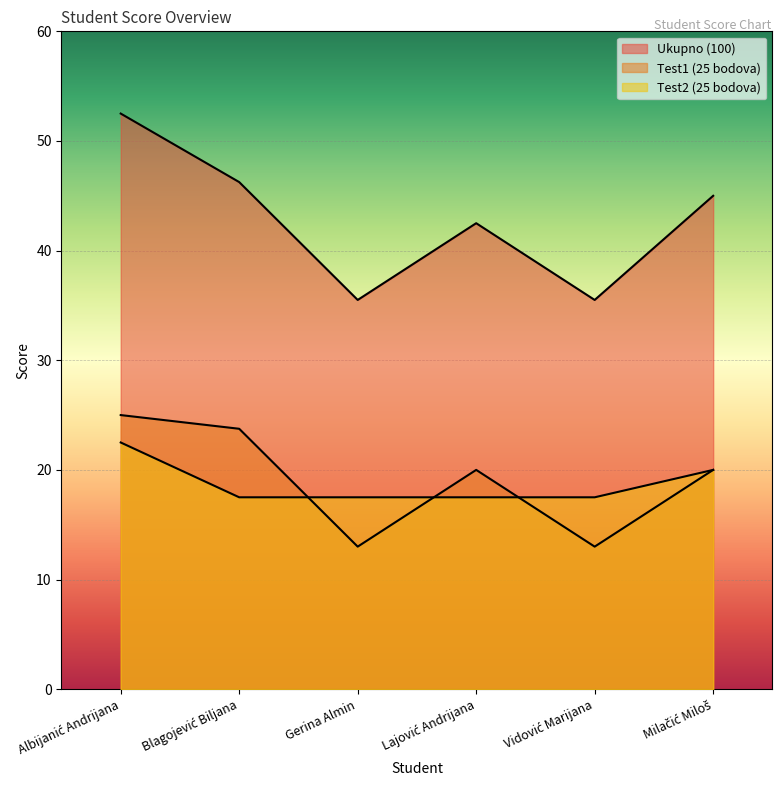

List the labels in order of Ukupno (100) value, smallest first.

Gerina Almin, Vidović Marijana, Lajović Andrijana, Milačić Miloš, Blagojević Biljana, Albijanić Andrijana